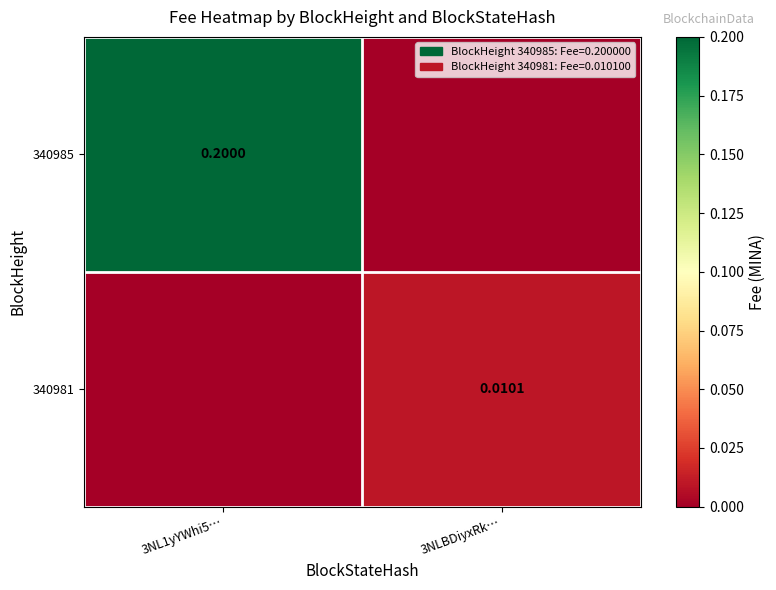

At which category is the sum across all series the highest?

3NL1yYWhi5…